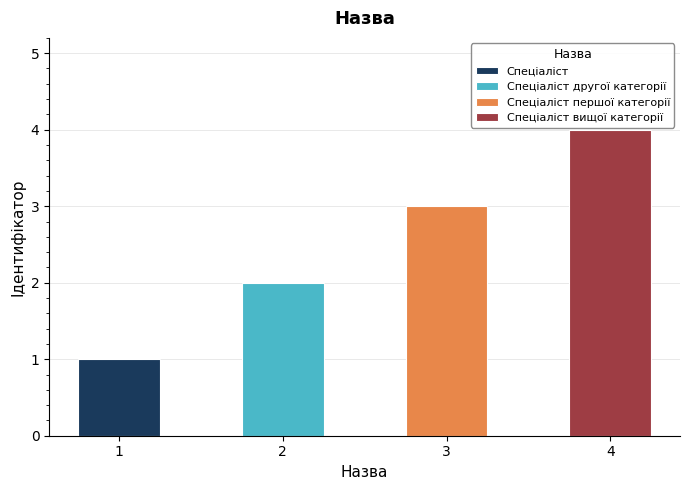

What is the ratio of the value at Спеціаліст другої категорії to the value at Спеціаліст першої категорії?

0.7